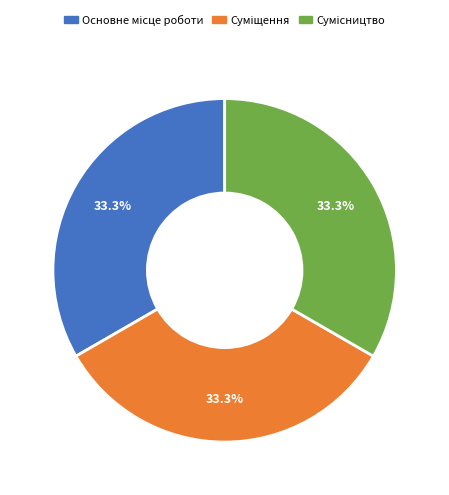

Is there a majority slice in this chart?

No